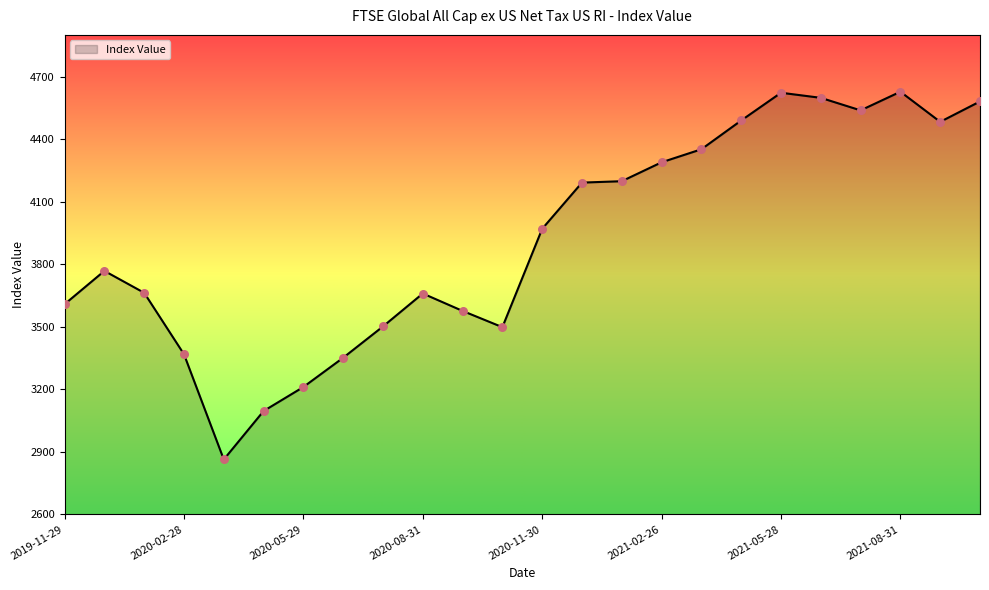

What is the difference between the maximum and minimum values?

1764.1